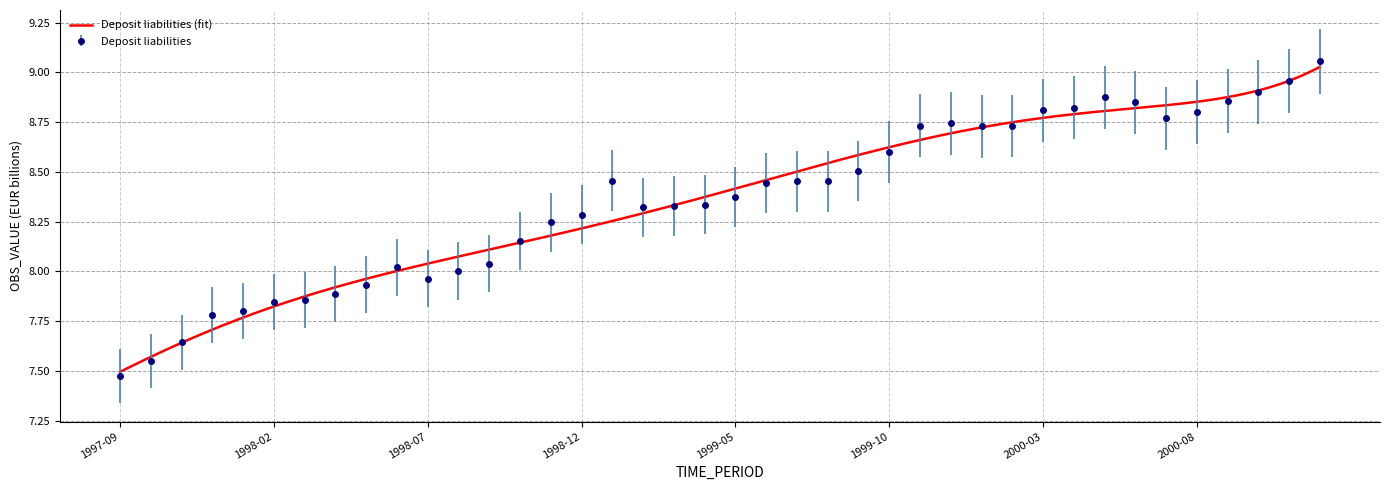

Rank the categories by value from lowest to highest.

1997-09, 1997-10, 1997-11, 1997-12, 1998-01, 1998-02, 1998-03, 1998-04, 1998-05, 1998-07, 1998-08, 1998-06, 1998-09, 1998-10, 1998-11, 1998-12, 1999-02, 1999-03, 1999-04, 1999-05, 1999-06, 1999-08, 1999-07, 1999-01, 1999-09, 1999-10, 2000-01, 2000-02, 1999-11, 1999-12, 2000-07, 2000-08, 2000-03, 2000-04, 2000-06, 2000-09, 2000-05, 2000-10, 2000-11, 2000-12